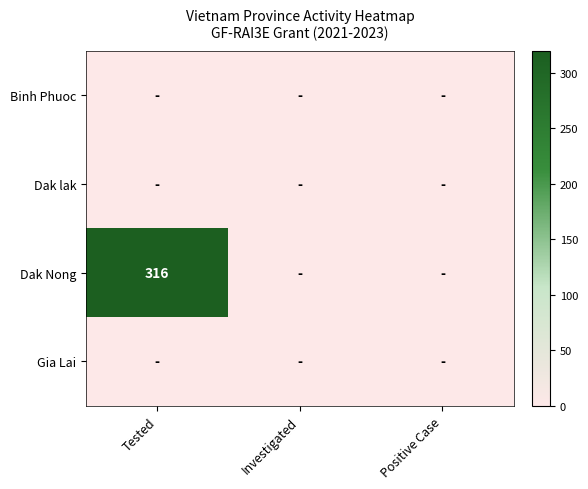

At which category is the sum across all series the highest?

Tested